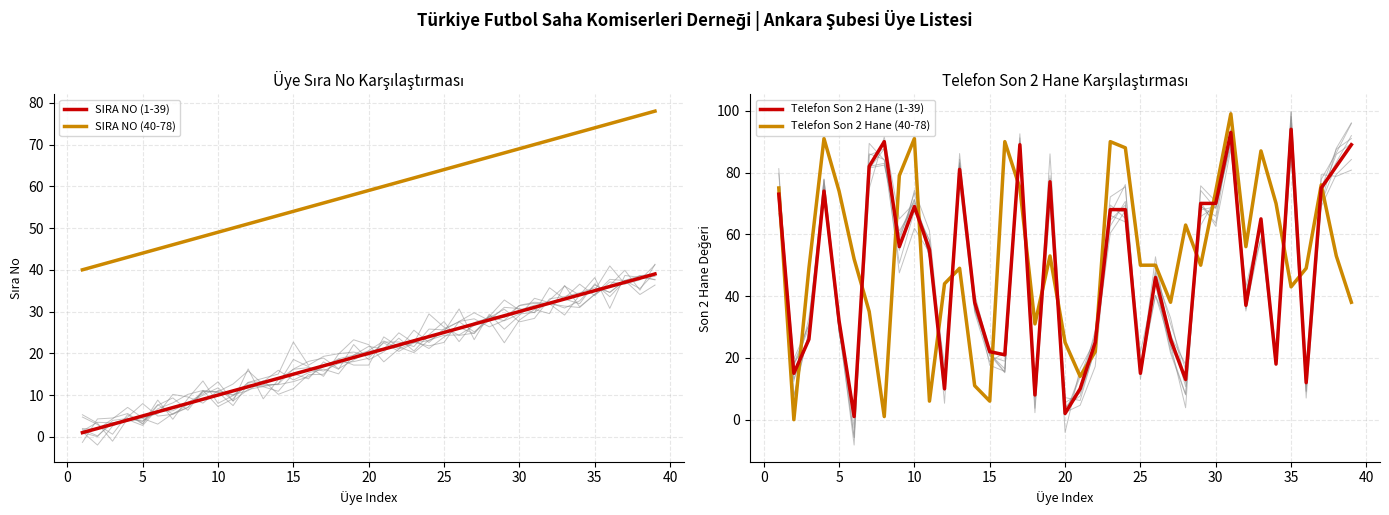

The value of SIRA NO (40-78) at 10 is 25. True or false?

False